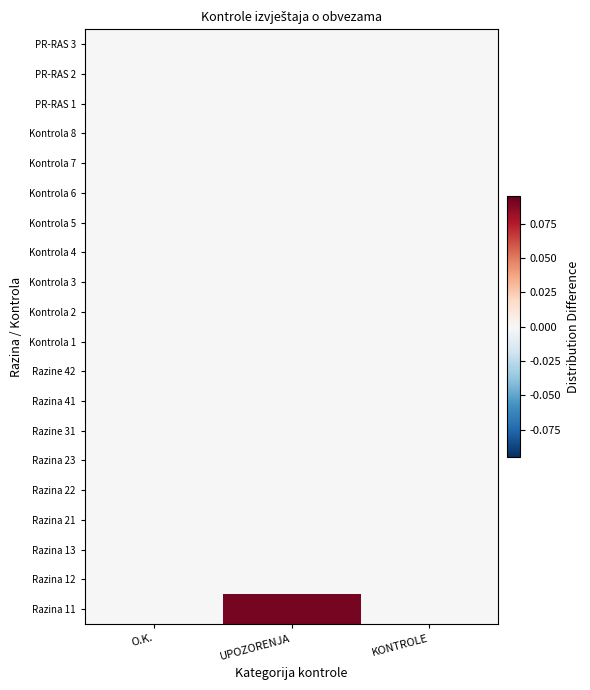

Reading right to left, transcribe all the data shown in this chart.

Razina 11: KONTROLE=0.0	UPOZORENJA=0.1	O.K.=0.0
Razina 12: KONTROLE=0.0	UPOZORENJA=0.0	O.K.=0.0
Razina 13: KONTROLE=0.0	UPOZORENJA=0.0	O.K.=0.0
Razina 21: KONTROLE=0.0	UPOZORENJA=0.0	O.K.=0.0
Razina 22: KONTROLE=0.0	UPOZORENJA=0.0	O.K.=0.0
Razina 23: KONTROLE=0.0	UPOZORENJA=0.0	O.K.=0.0
Razine 31: KONTROLE=0.0	UPOZORENJA=0.0	O.K.=0.0
Razina 41: KONTROLE=0.0	UPOZORENJA=0.0	O.K.=0.0
Razine 42: KONTROLE=0.0	UPOZORENJA=0.0	O.K.=0.0
Kontrola 1: KONTROLE=0.0	UPOZORENJA=0.0	O.K.=0.0
Kontrola 2: KONTROLE=0.0	UPOZORENJA=0.0	O.K.=0.0
Kontrola 3: KONTROLE=0.0	UPOZORENJA=0.0	O.K.=0.0
Kontrola 4: KONTROLE=0.0	UPOZORENJA=0.0	O.K.=0.0
Kontrola 5: KONTROLE=0.0	UPOZORENJA=0.0	O.K.=0.0
Kontrola 6: KONTROLE=0.0	UPOZORENJA=0.0	O.K.=0.0
Kontrola 7: KONTROLE=0.0	UPOZORENJA=0.0	O.K.=0.0
Kontrola 8: KONTROLE=0.0	UPOZORENJA=0.0	O.K.=0.0
PR-RAS 1: KONTROLE=0.0	UPOZORENJA=0.0	O.K.=0.0
PR-RAS 2: KONTROLE=0.0	UPOZORENJA=0.0	O.K.=0.0
PR-RAS 3: KONTROLE=0.0	UPOZORENJA=0.0	O.K.=0.0